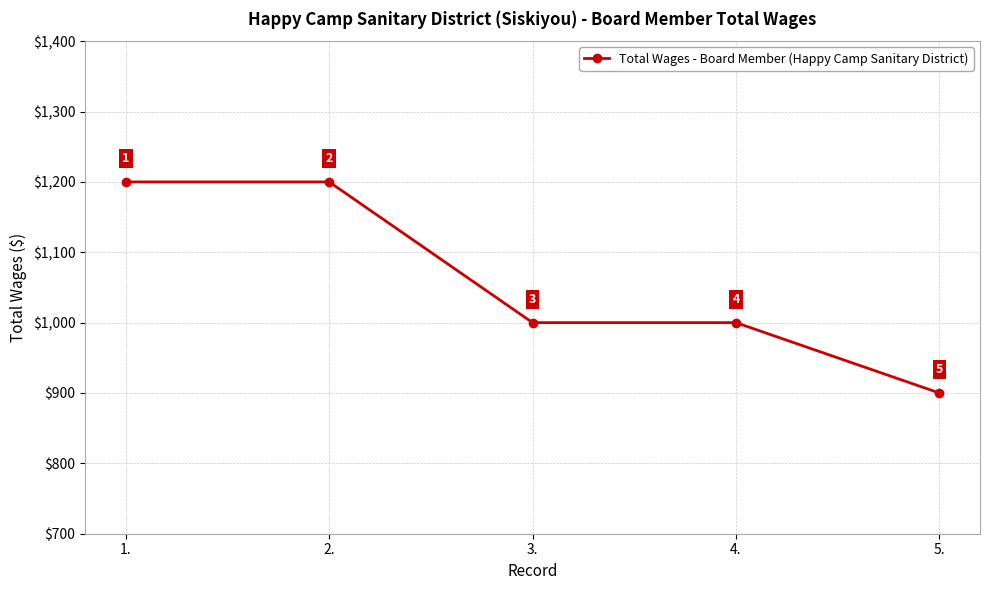

The chart shows a value of 481 at 1.. True or false?

False